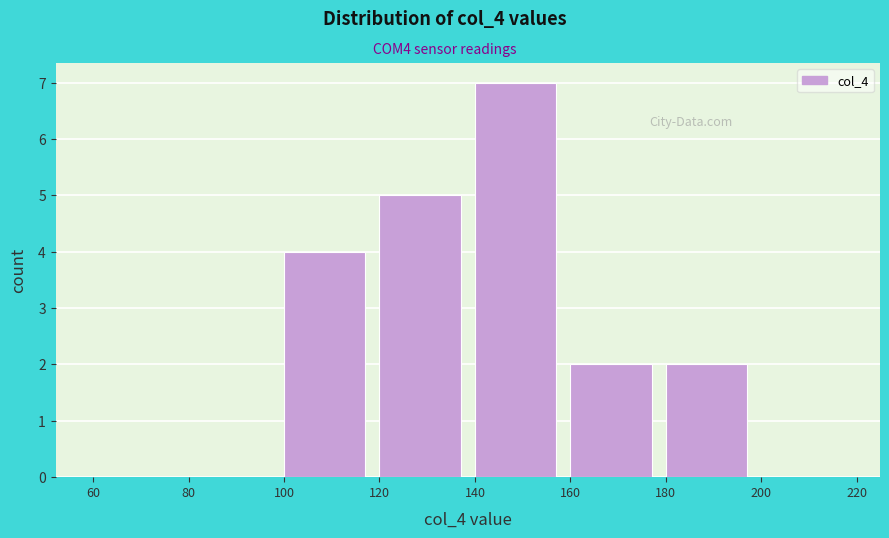

Which range on the x-axis has the tallest bar?

140 to 160